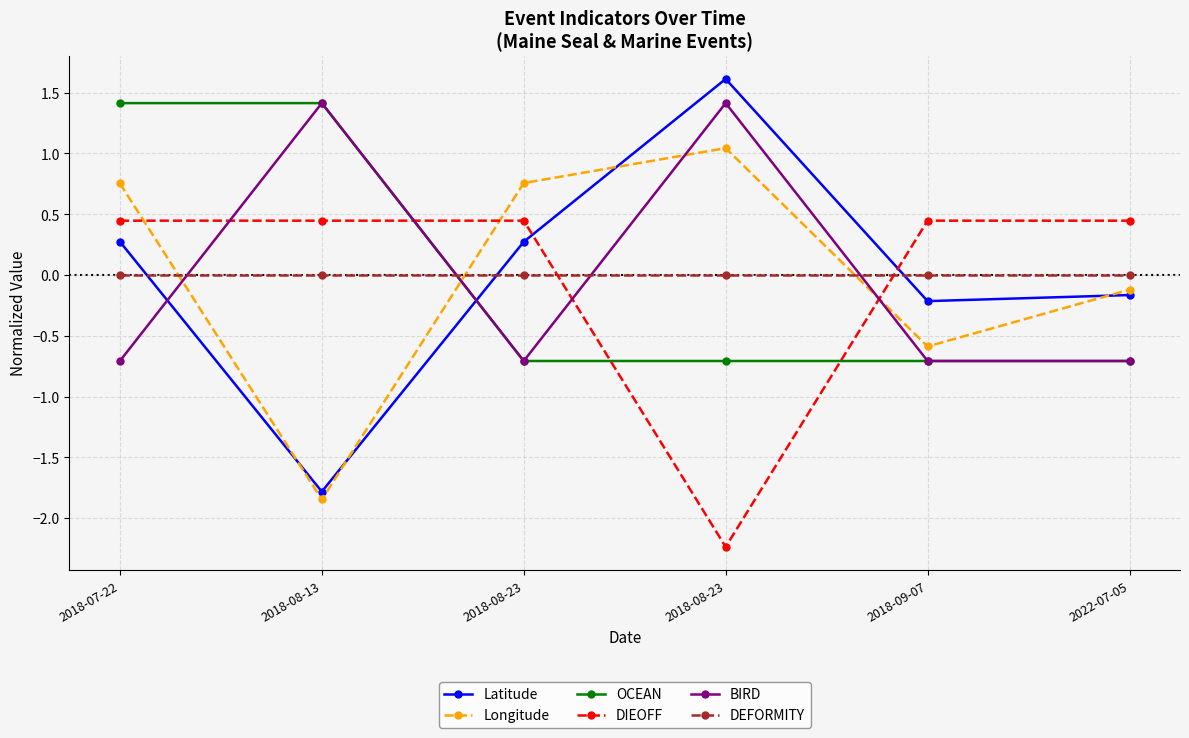

What is the label of the 5th point from the left?

2018-09-07